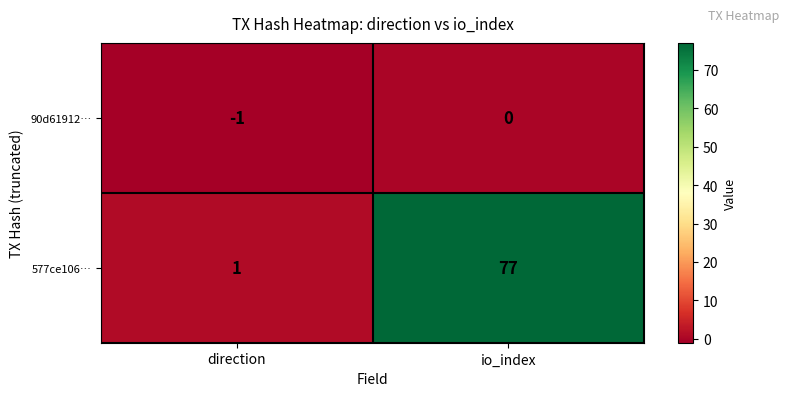

Reading right to left, list all the values displayed in this chart.

90d61912…: 0	-1
577ce106…: 77	1